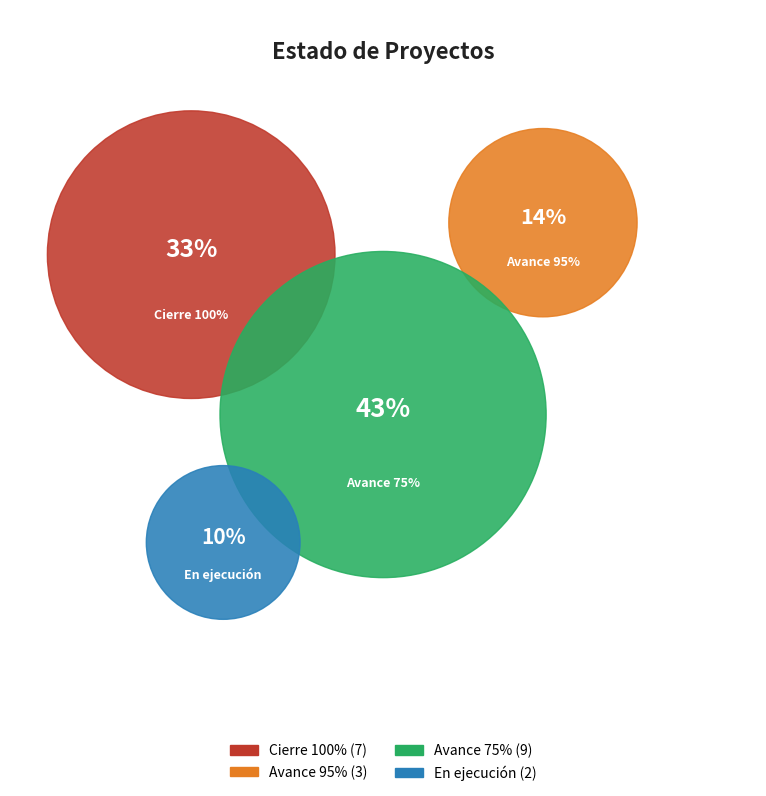

To the nearest percent, what is the difference between the En ejecución and Avance 75% slice percentages?

33%